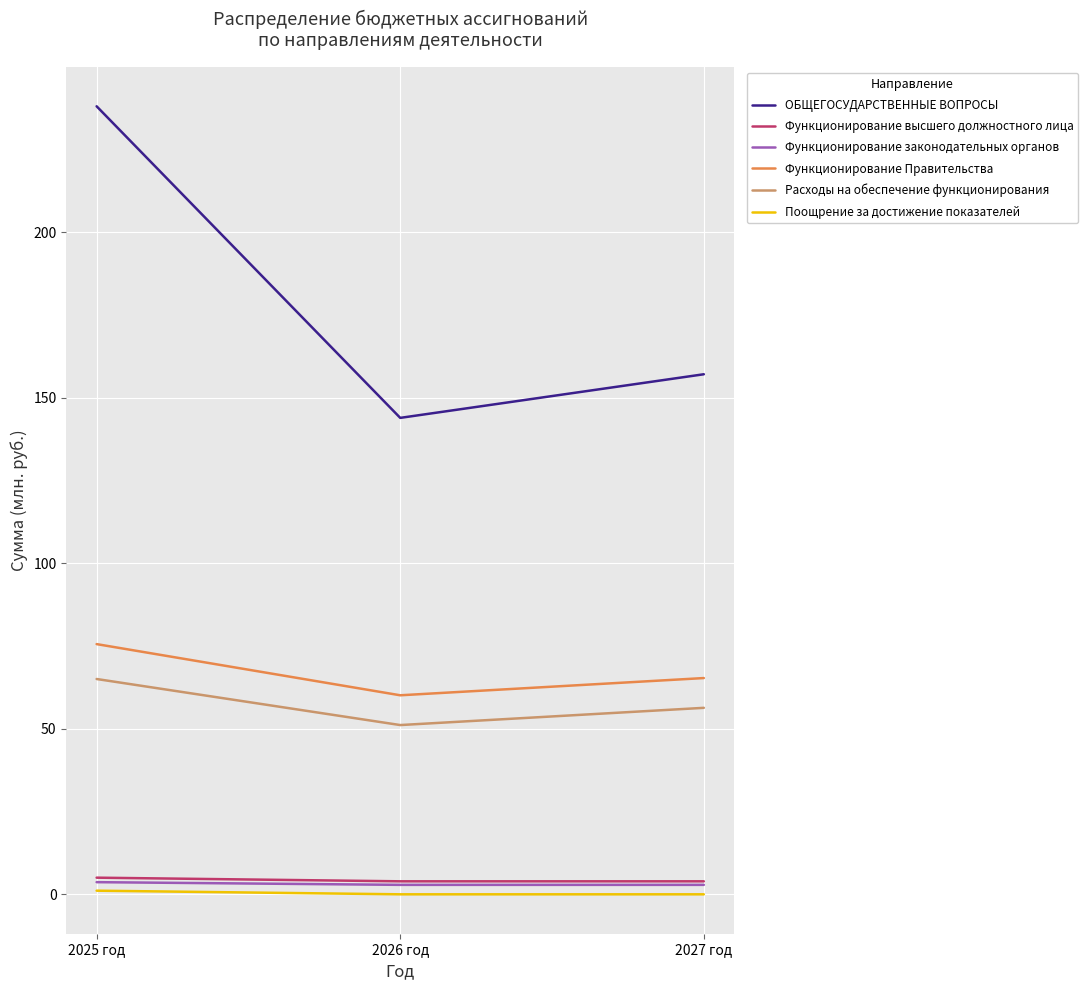

True or false: Расходы на обеспечение функционирования has a value of 51.1 at 2026 год.

True